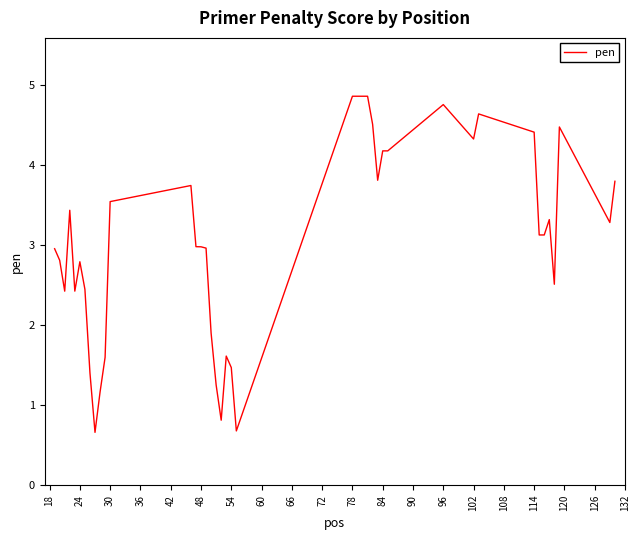

What is the smallest value displayed?

0.7